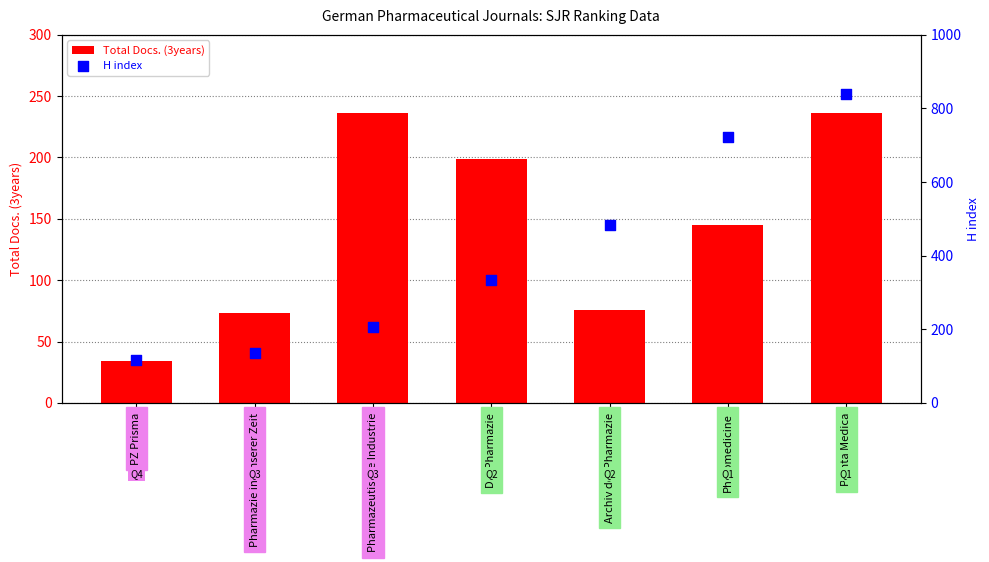

What is the total value across all series at Phytomedicine?

866